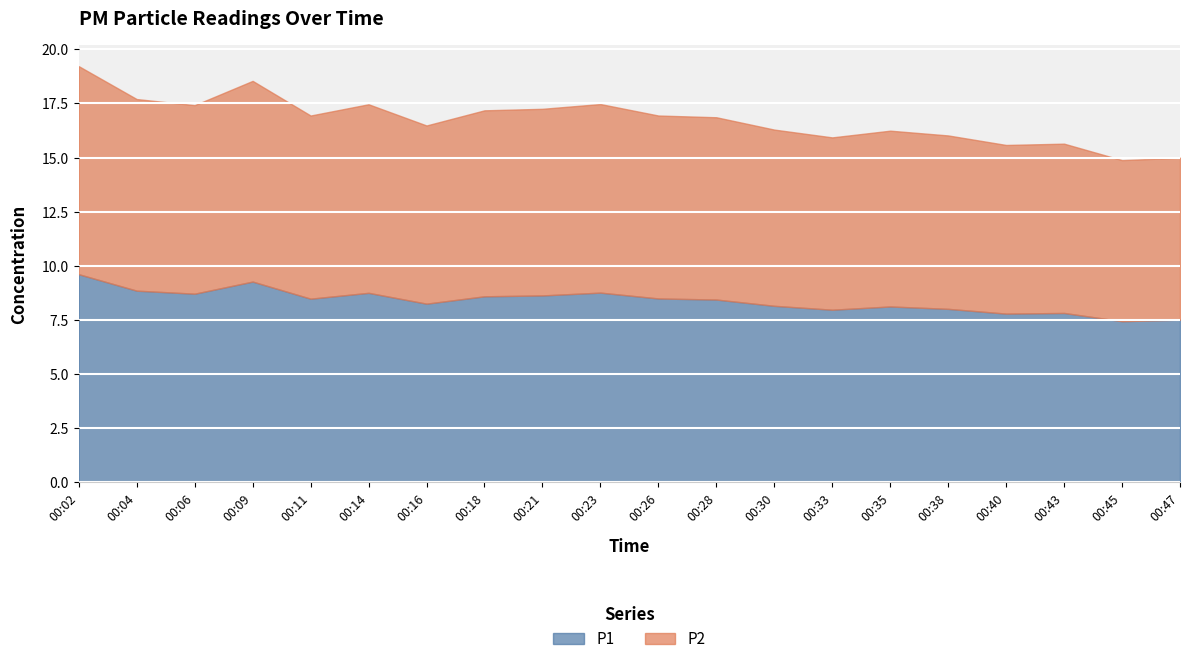

At which category is the sum across all series the highest?

00:02